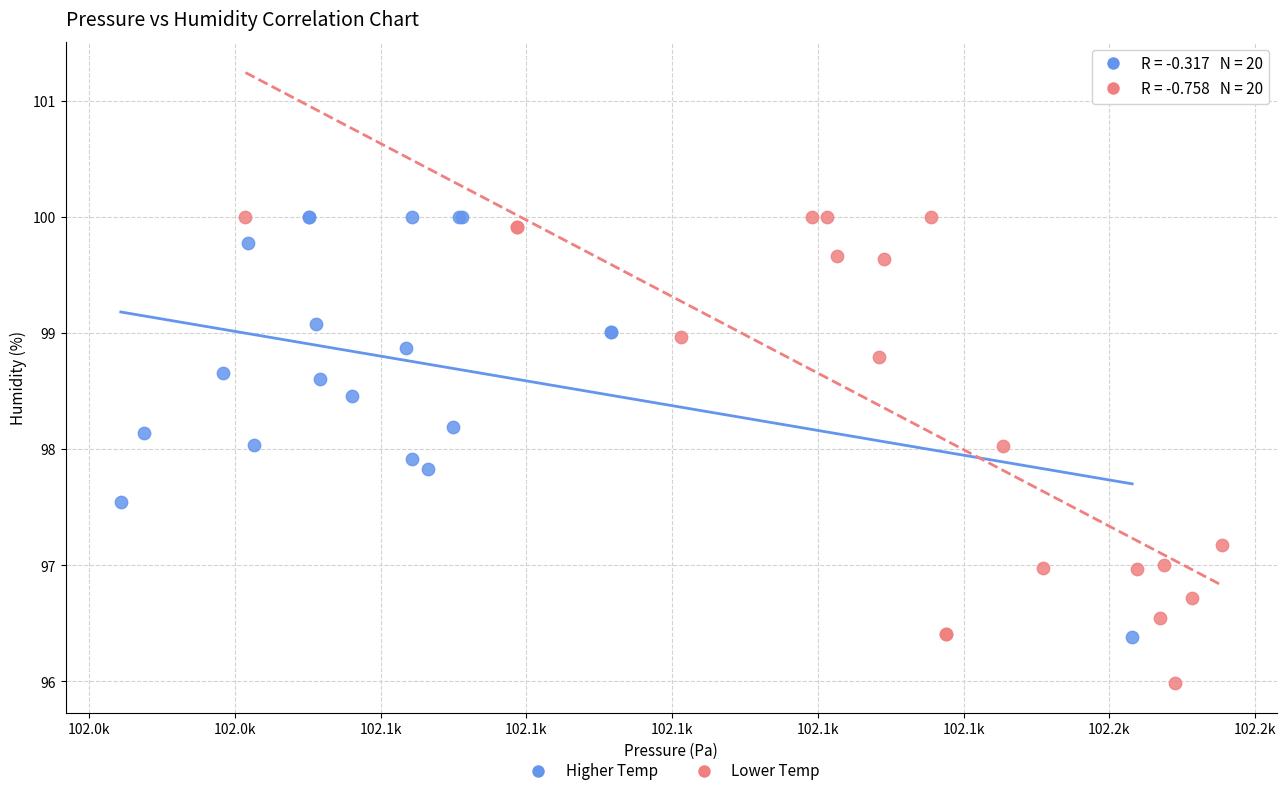

Which series reaches the minimum Y coordinate?

Lower Temp